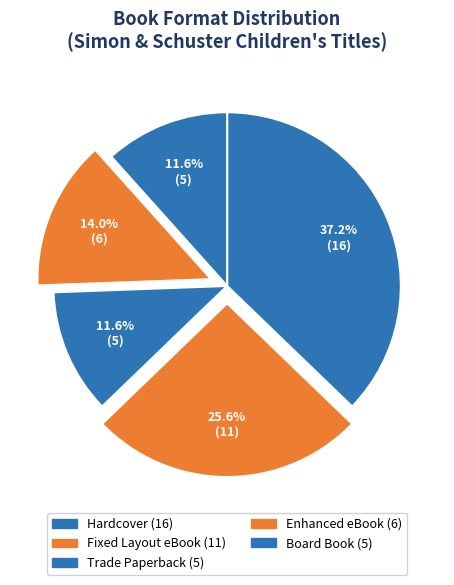

Which slice is the smallest?

Board Book